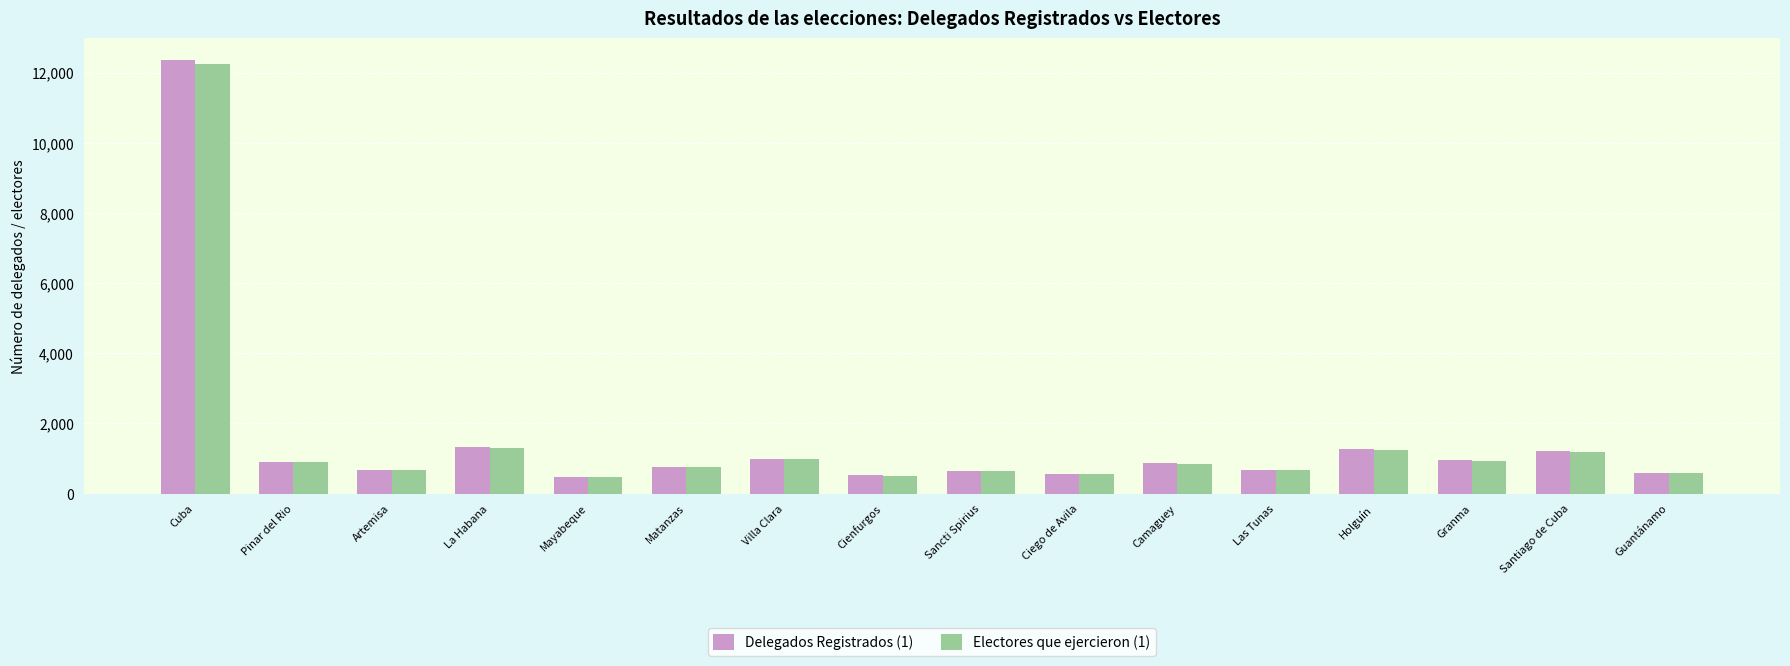

Which category has the highest value in the Delegados Registrados (1) series?

Cuba